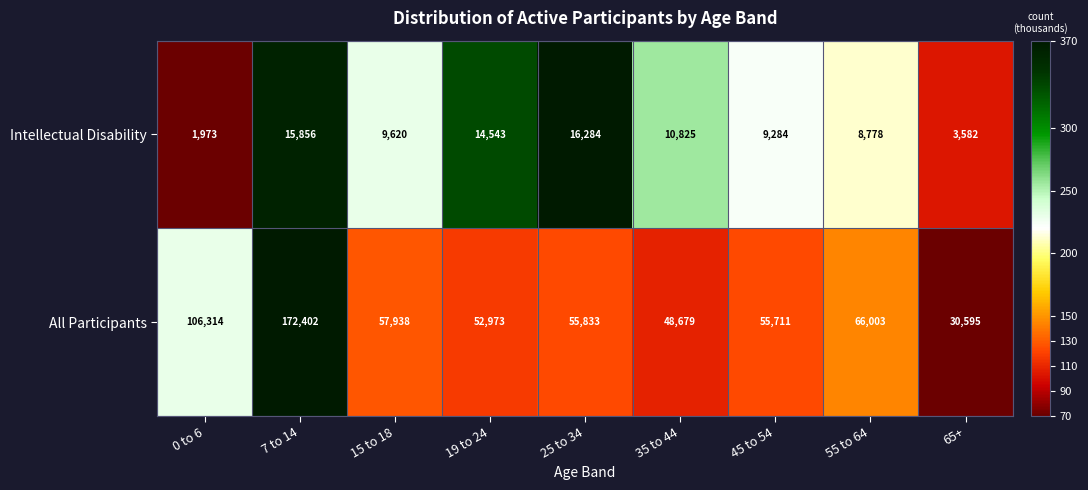

Which series has the largest total across all categories?

All Participants